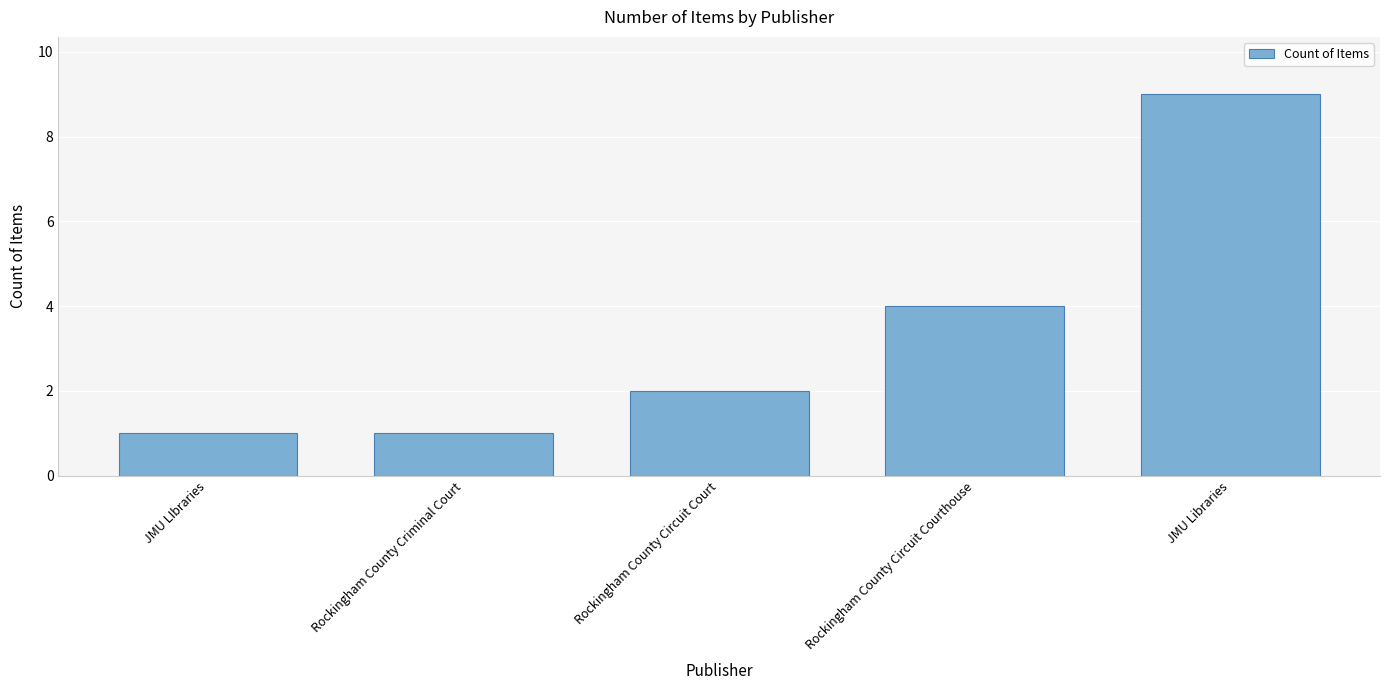

Which category has the highest value across all series?

JMU Libraries